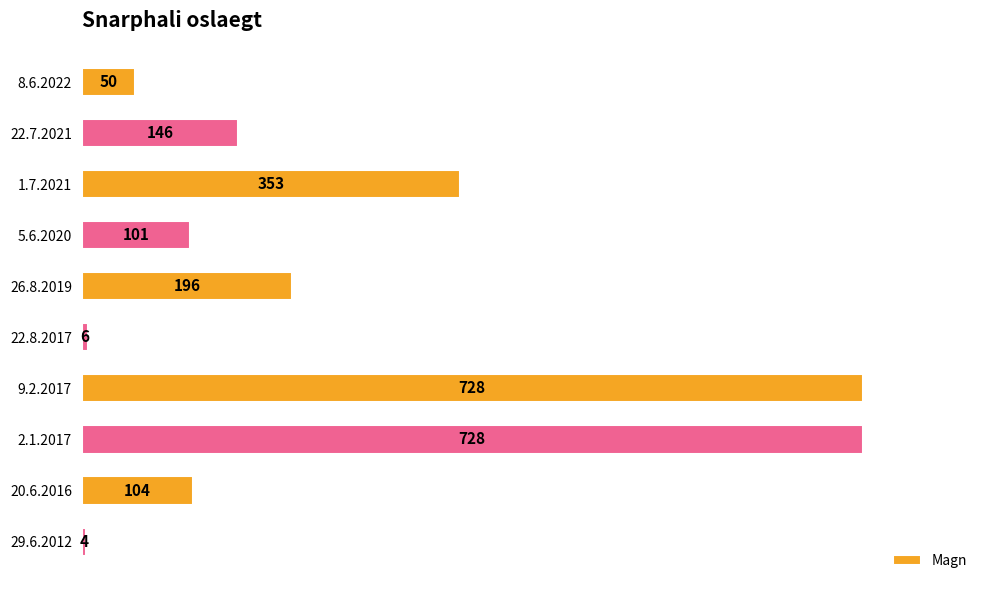

Reading top to bottom, extract all data points from this chart.

8.6.2022=50	22.7.2021=146	1.7.2021=353	5.6.2020=101	26.8.2019=196	22.8.2017=6	9.2.2017=728	2.1.2017=728	20.6.2016=104	29.6.2012=4